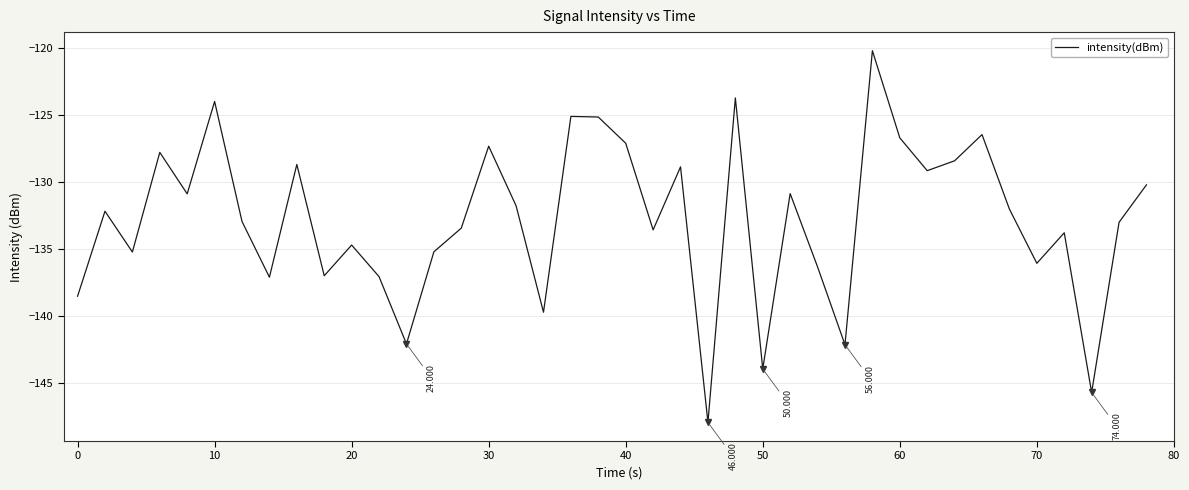

What is the smallest value displayed?

-147.9